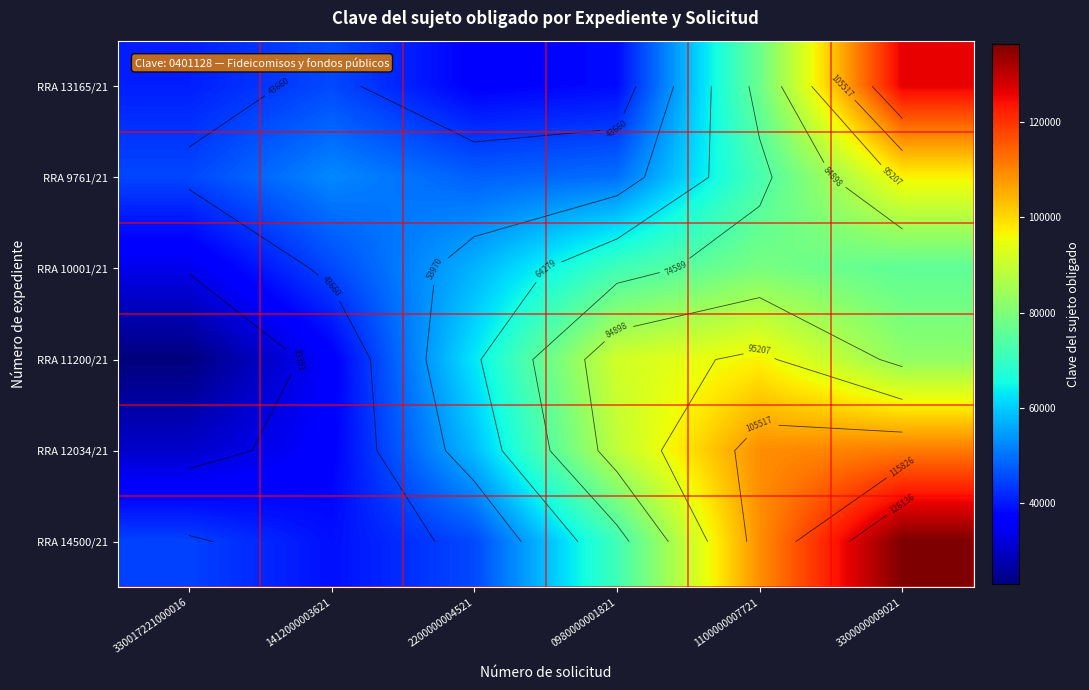

What is the sum of the RRA 10001/21 values at 1412000003621 and 3300000009021?

121055.8